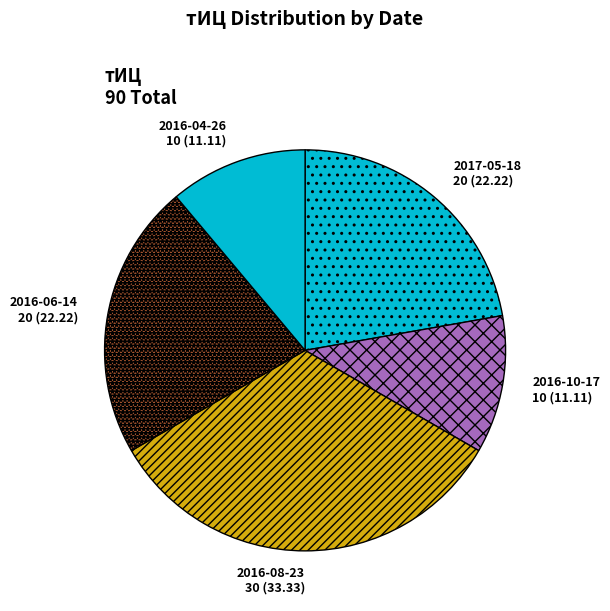

Count the number of slices in the pie.

5